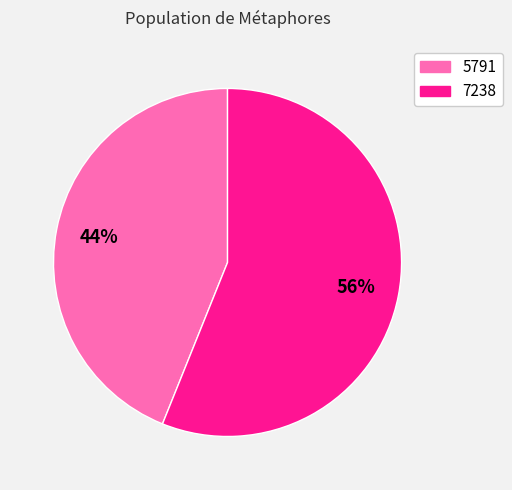

Do 5791 and 7238 together represent more than half of the pie?

Yes